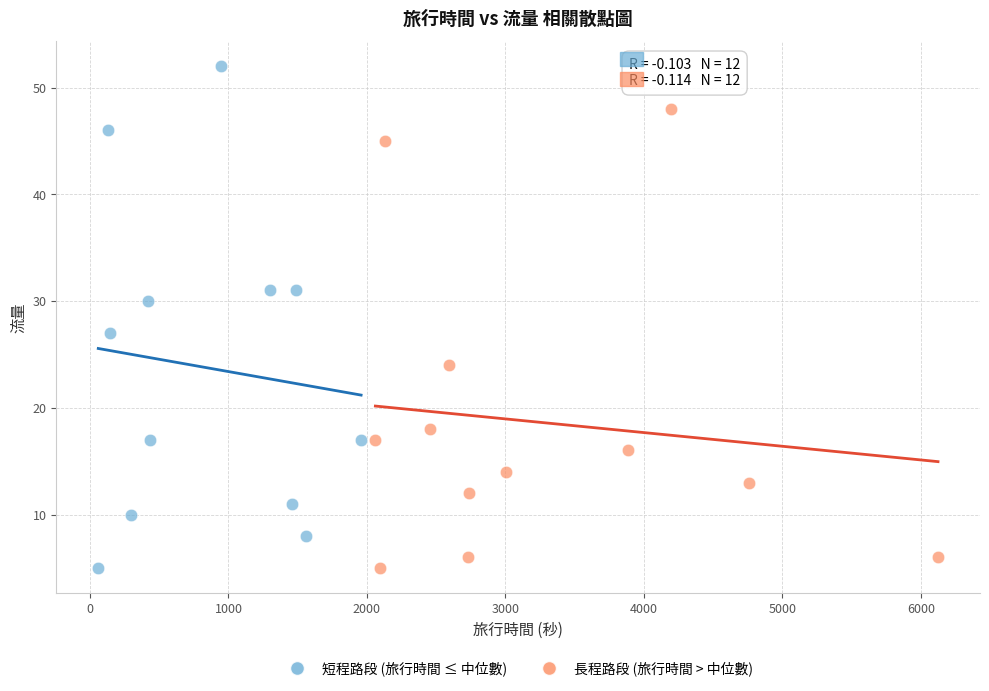

Which series contains the highest Y value?

短程路段 (旅行時間 ≤ 中位數)